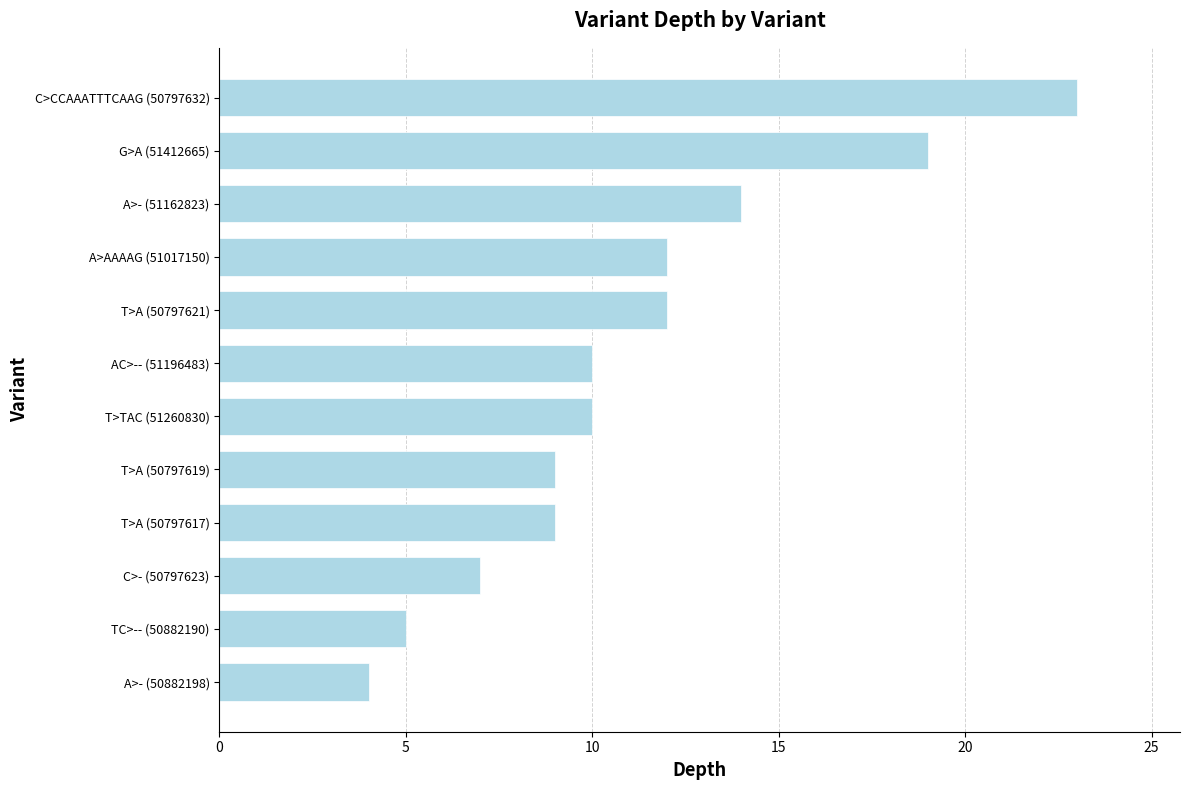

What is the sum of all values?

134